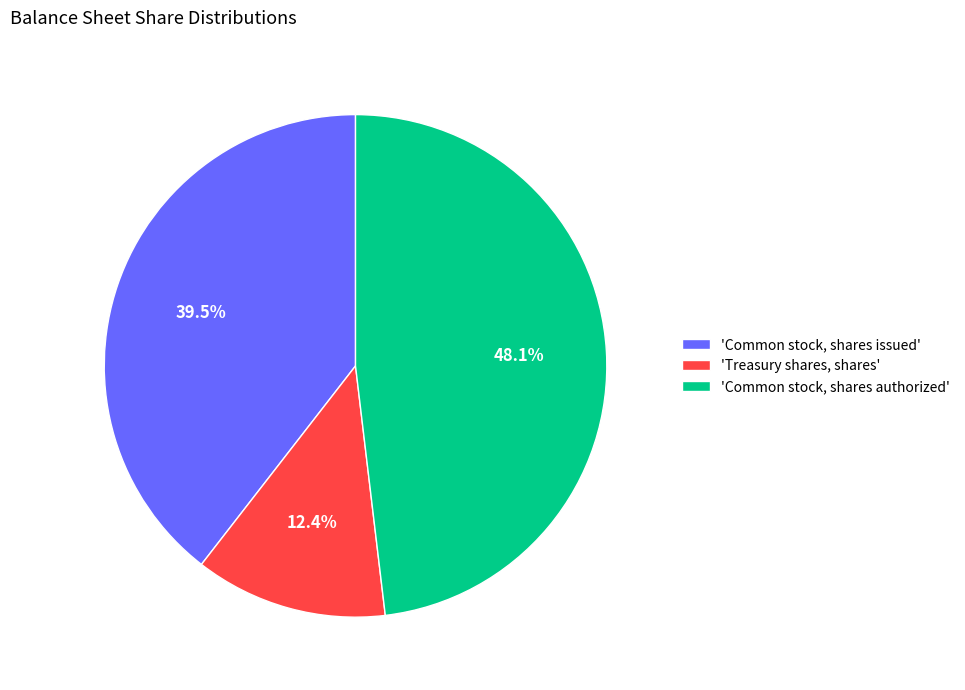

Is there any slice that represents more than half of the pie?

No